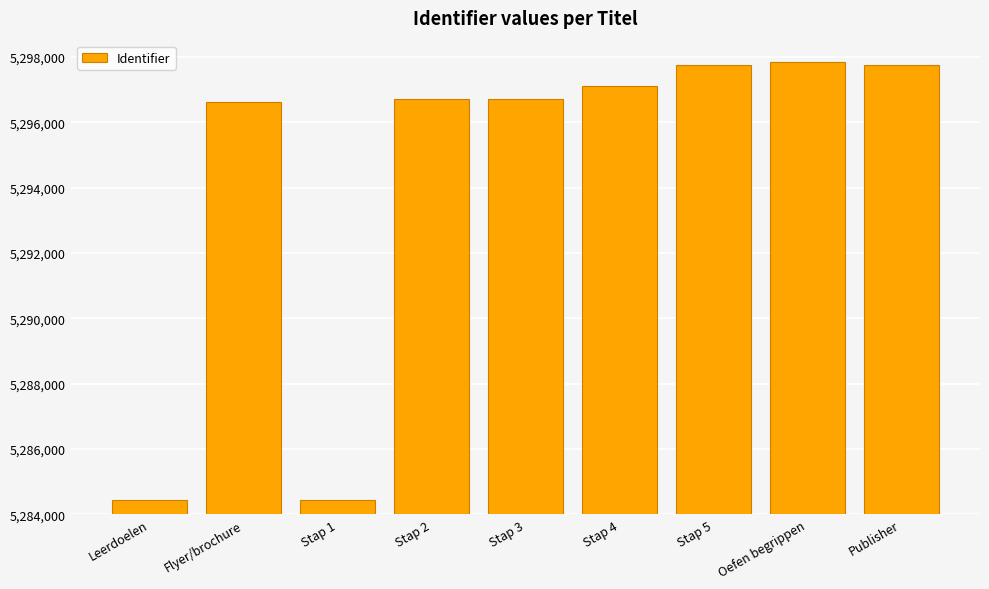

What is the label of the 5th bar from the left?

Stap 3